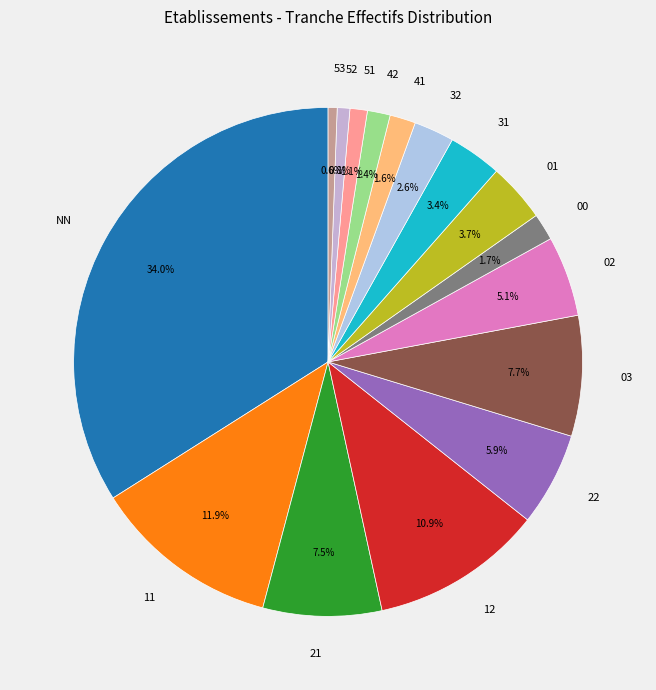

What percentage is the 41 slice, to the nearest percent?

2%